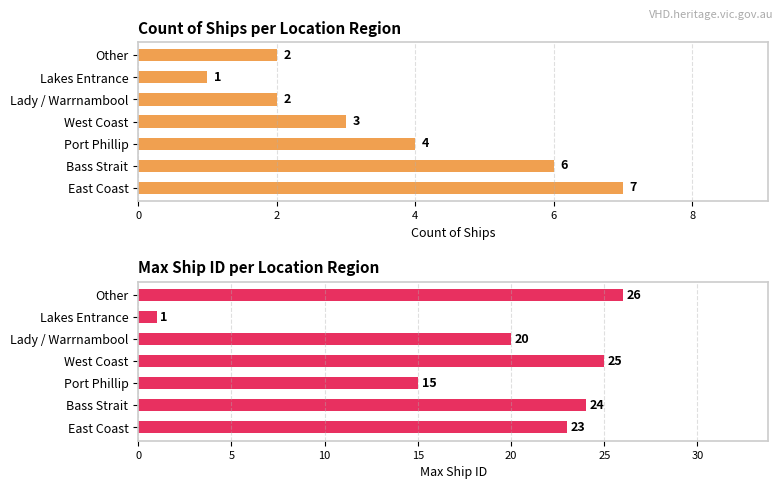

Which series changed the most between East Coast and West Coast?

Count of Ships